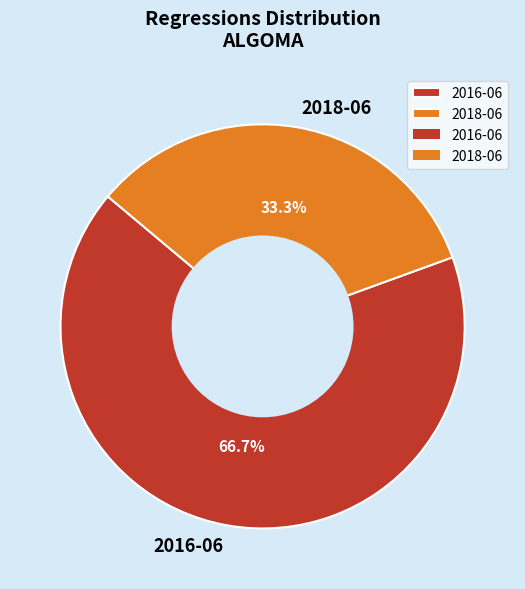

Which has a higher value, 2018-06 or 2016-06?

2016-06